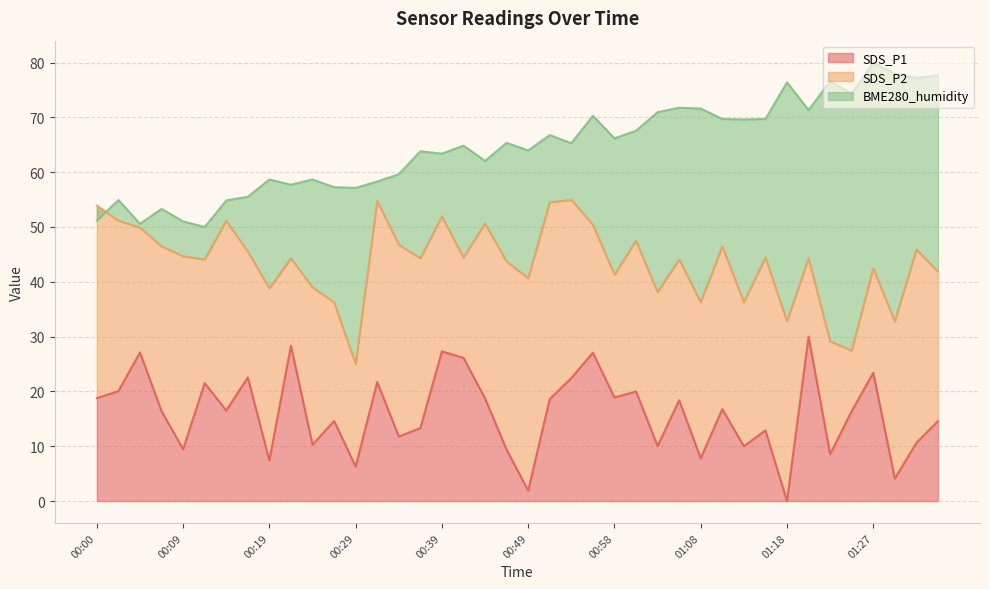

How many values in the SDS_P1 series exceed 16?

22